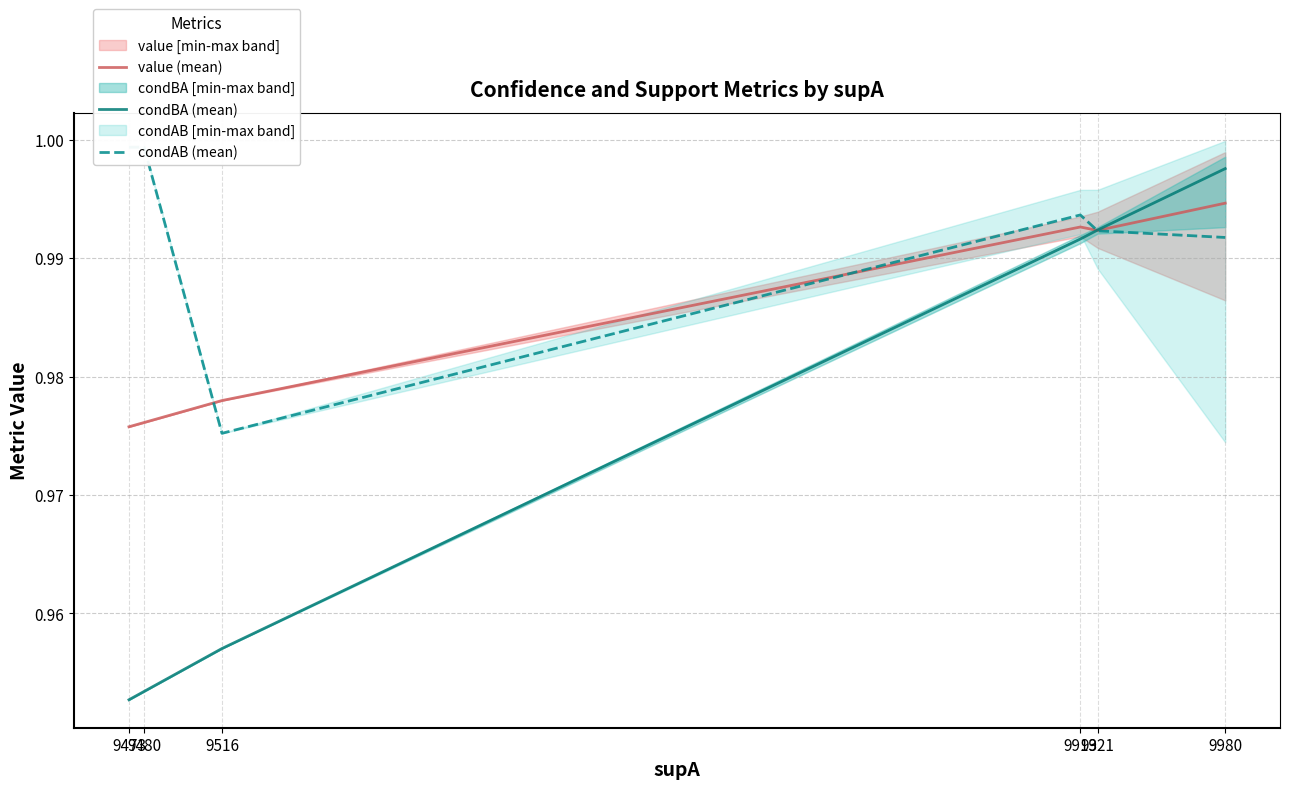

What is the maximum value shown in the chart?

1.0